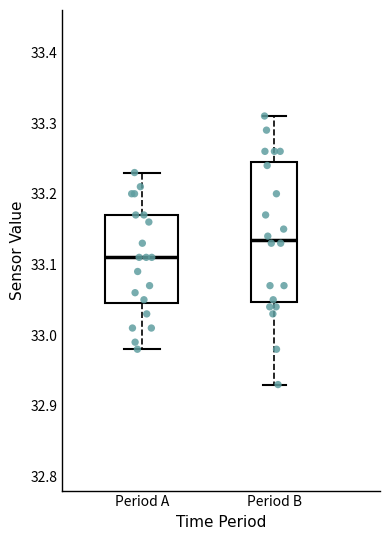

Where does the median line of the box for Period A sit on the y-axis? The values are not printed on the chart, so give them approximately, as read against the axis.

33.11